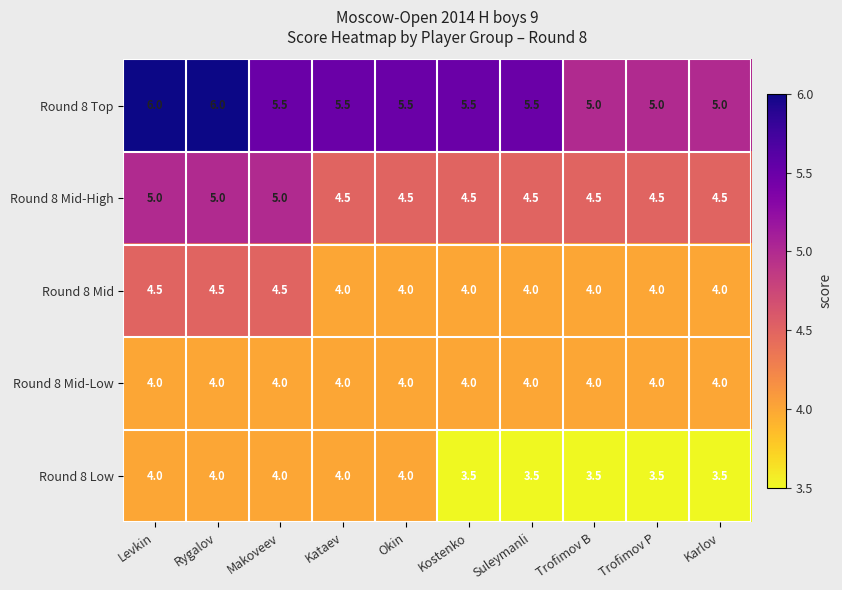

What is the total value across all series at Karlov?

21.0